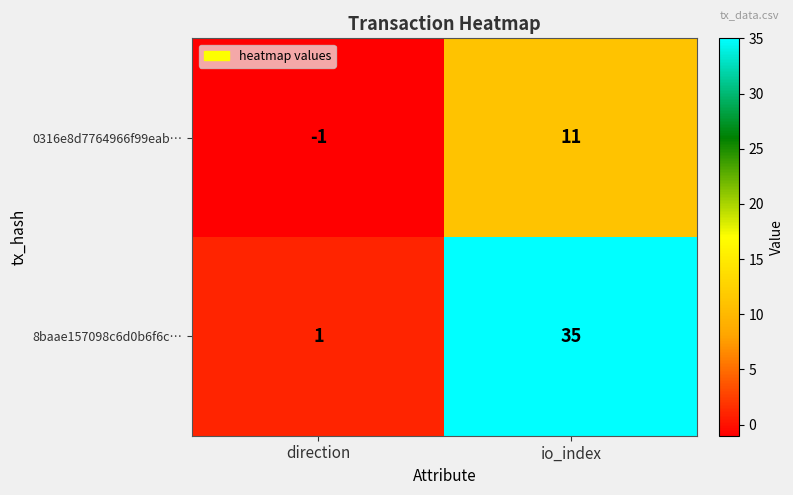

Rank the series by their average value, from highest to lowest.

8baae157098c6d0b6f6c…, 0316e8d7764966f99eab…